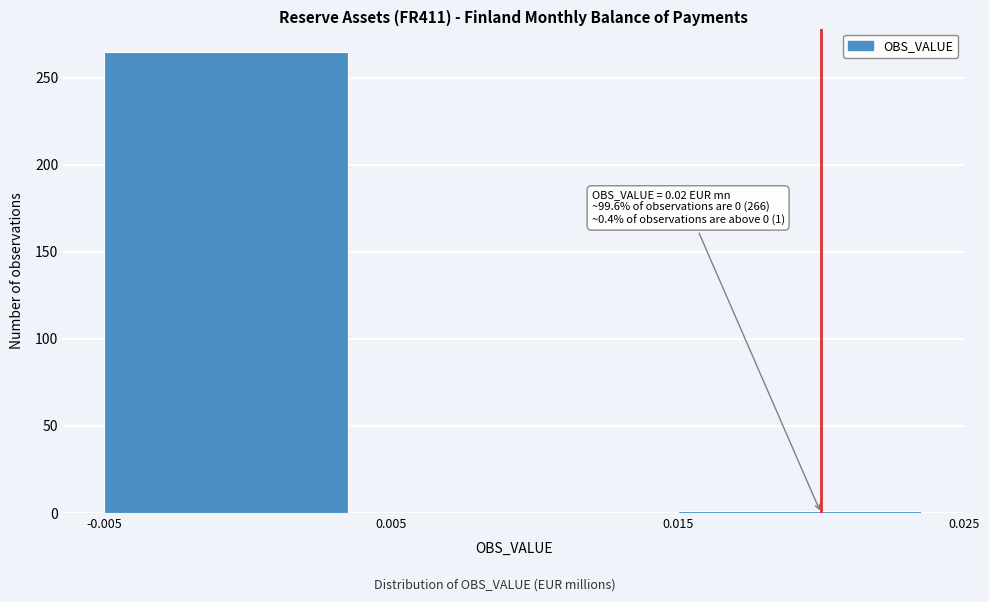

Over which range of the x-axis is the bar tallest?

-0.005 to 0.005